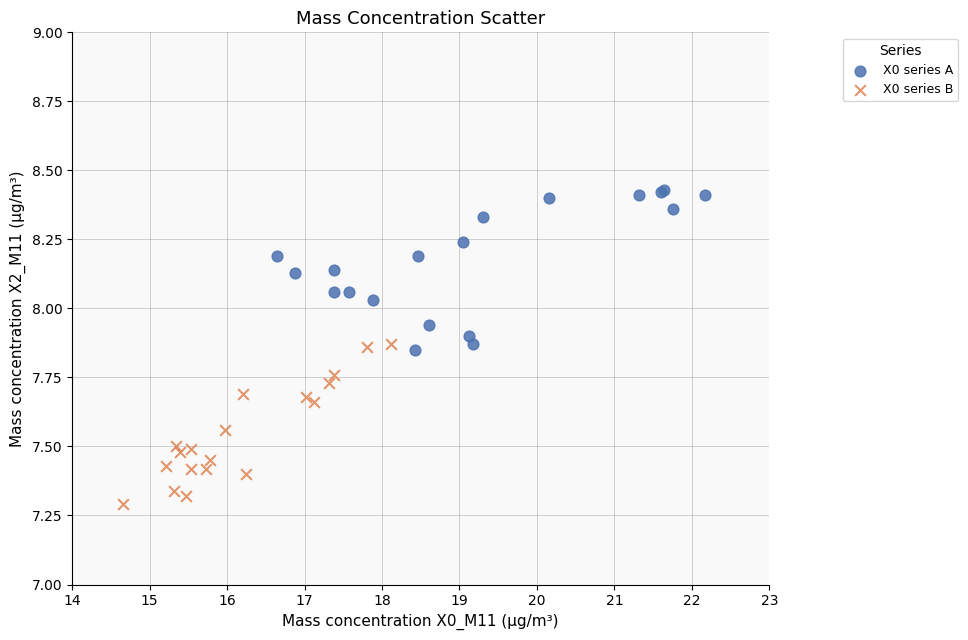

Which series contains the lowest Y value?

X0 series B